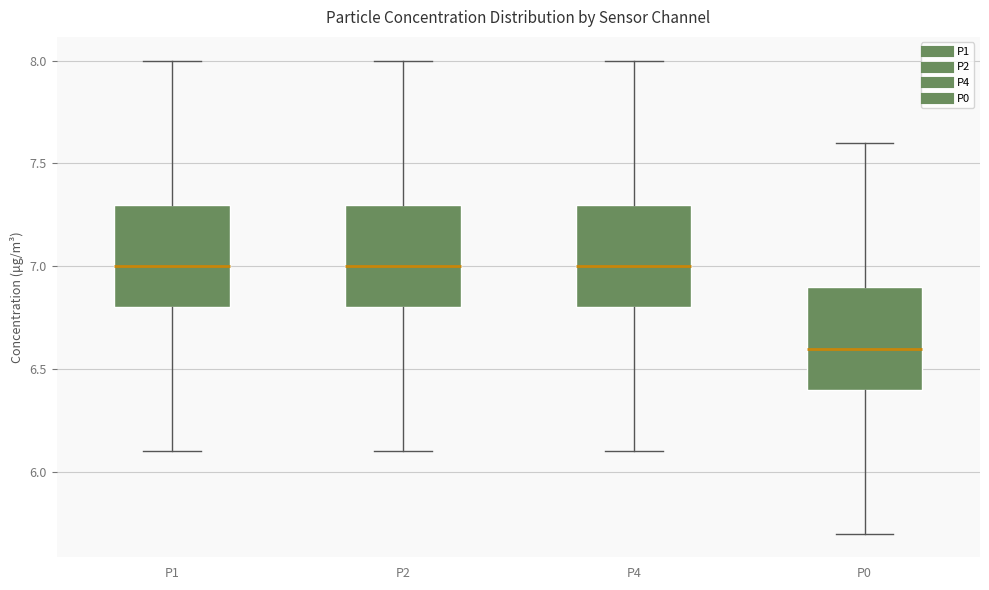

Reading left to right, read every box against the y-axis: the position of its median line, the range the box covers, and the ends of its whiskers. The values are not printed on the chart, so give them approximately, as read against the axis.

P1: median 7.0, box 6.8 to 7.3, whiskers 6.1 to 8.0
P2: median 7.0, box 6.8 to 7.3, whiskers 6.1 to 8.0
P4: median 7.0, box 6.8 to 7.3, whiskers 6.1 to 8.0
P0: median 6.6, box 6.4 to 6.9, whiskers 5.7 to 7.6